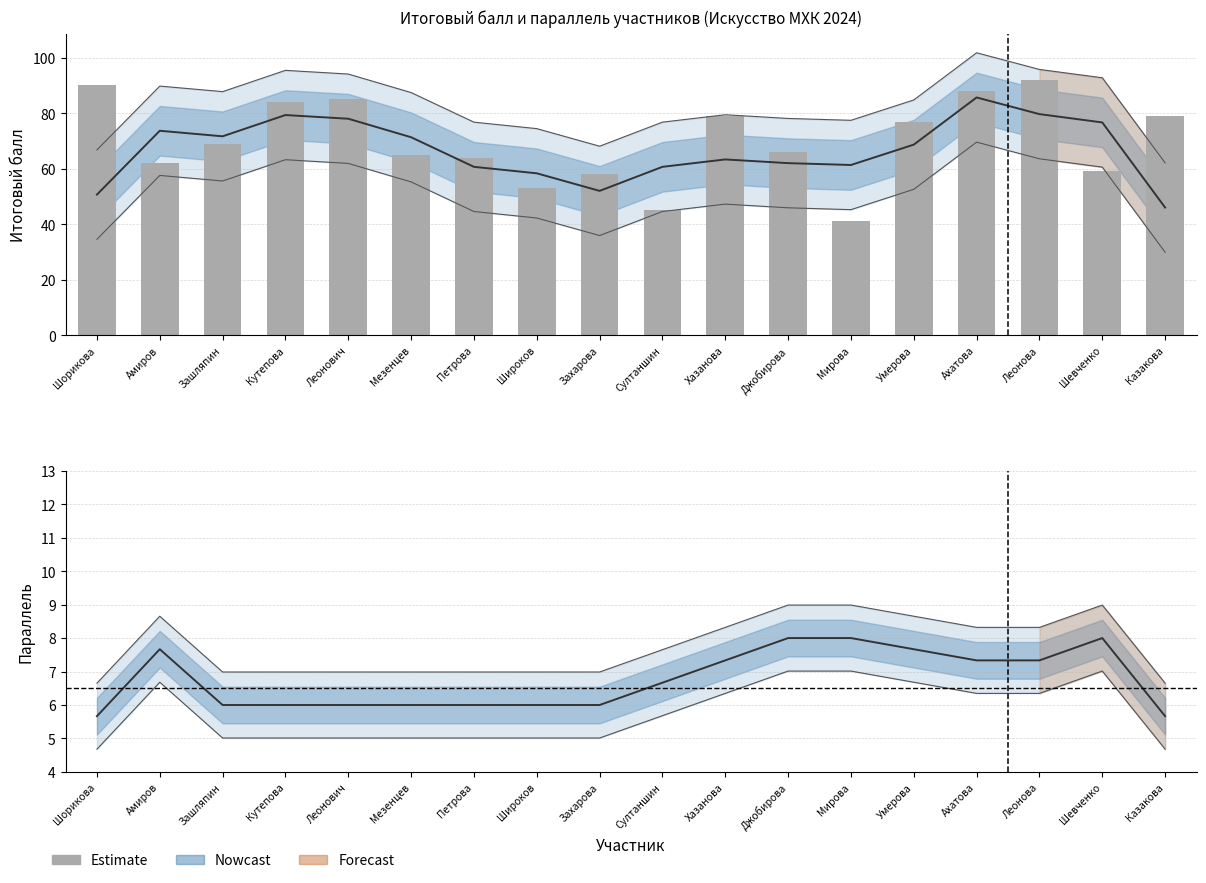

What is the smallest value displayed?

41